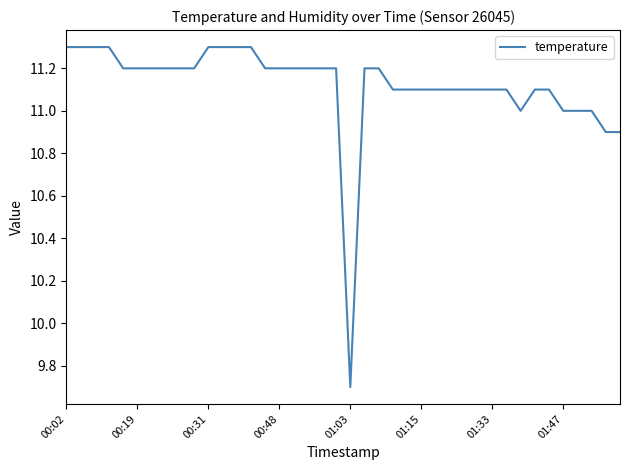

What is the smallest value displayed?

9.7